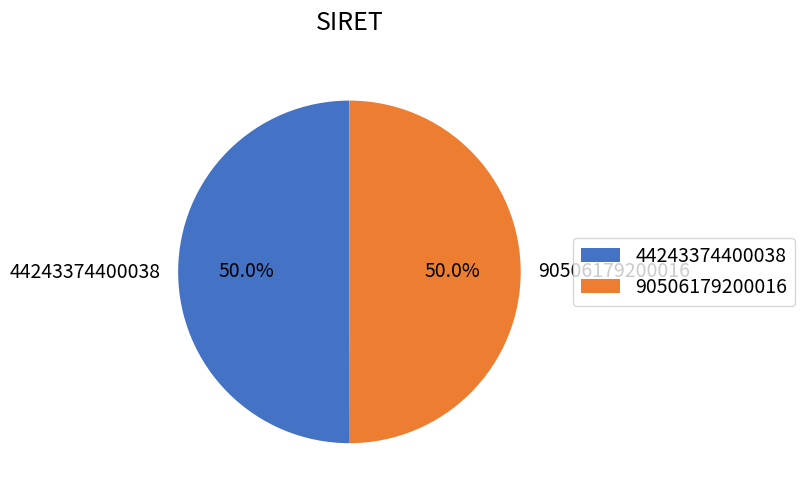

How many slices are in this pie chart?

2